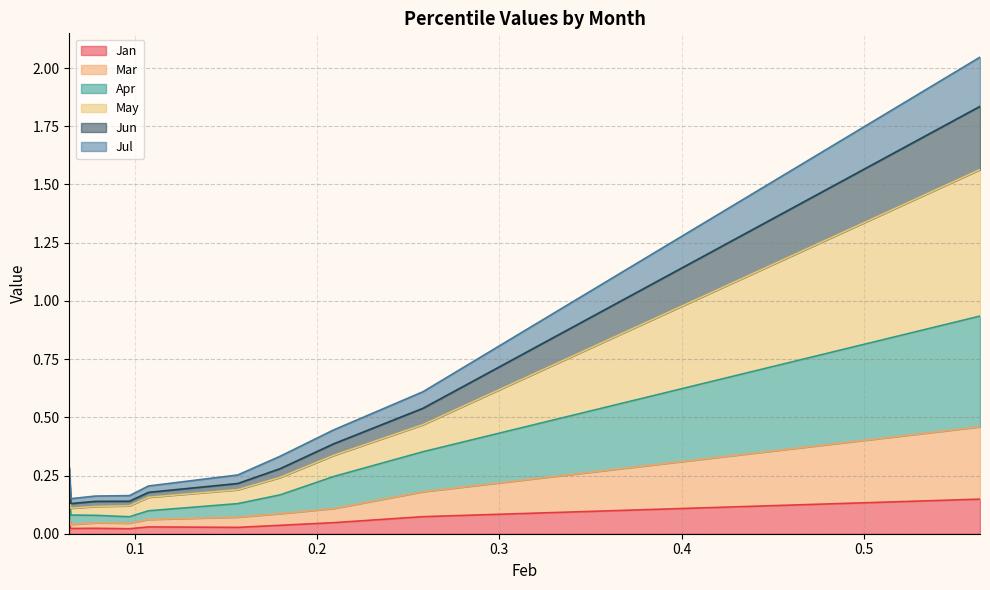

What is the maximum value shown in the chart?

2.0